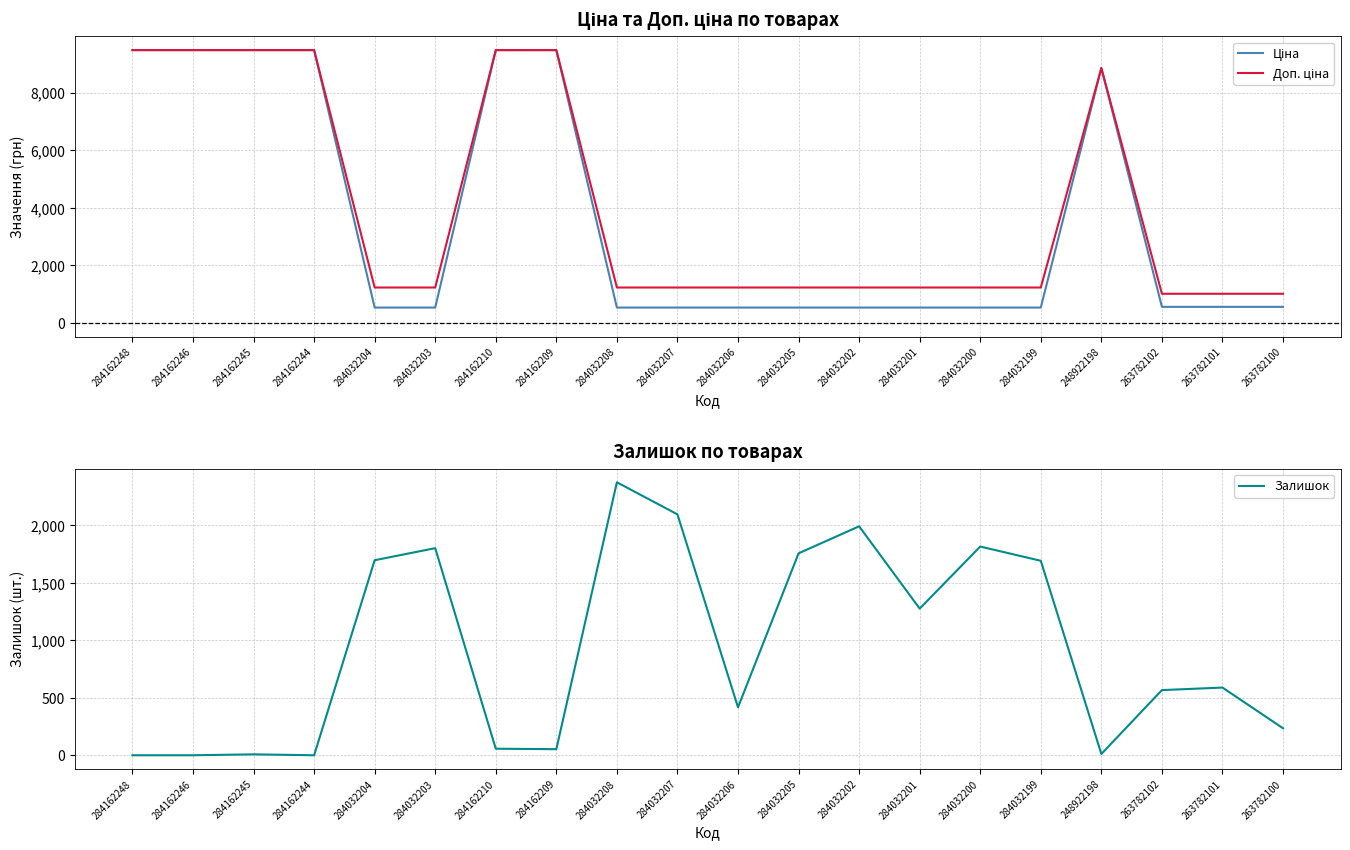

True or false: Залишок has a value of 151.0 at 263782100.

False